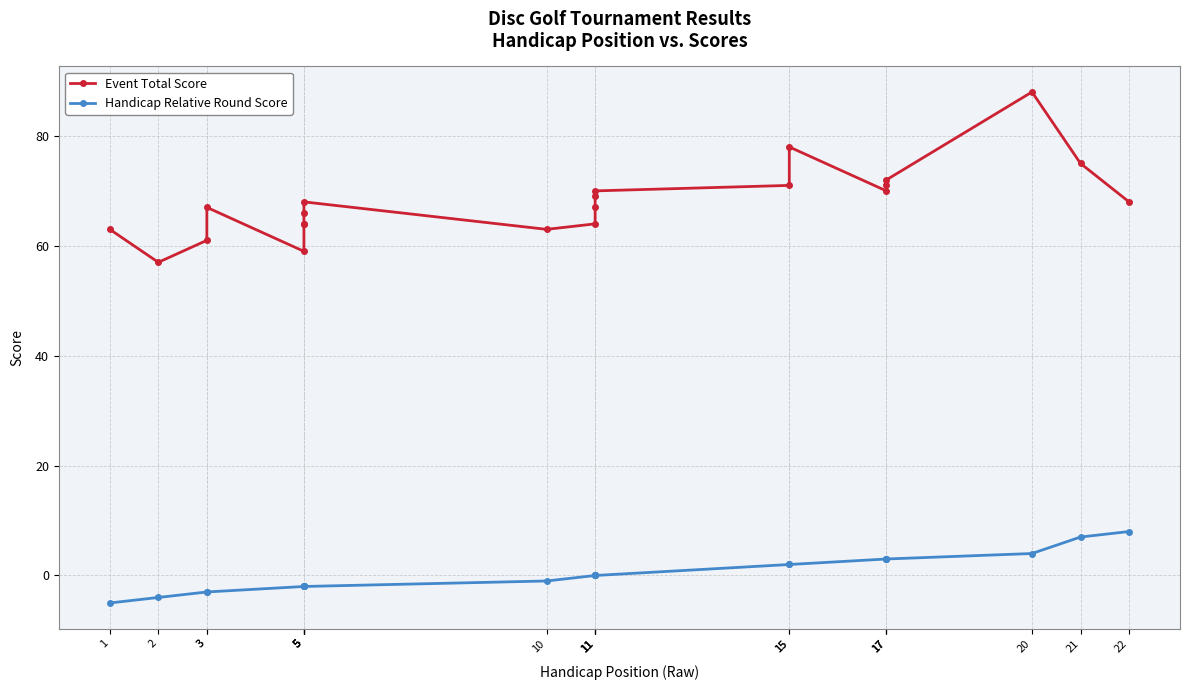

True or false: Handicap Relative Round Score and Event Total Score intersect in this chart.

False